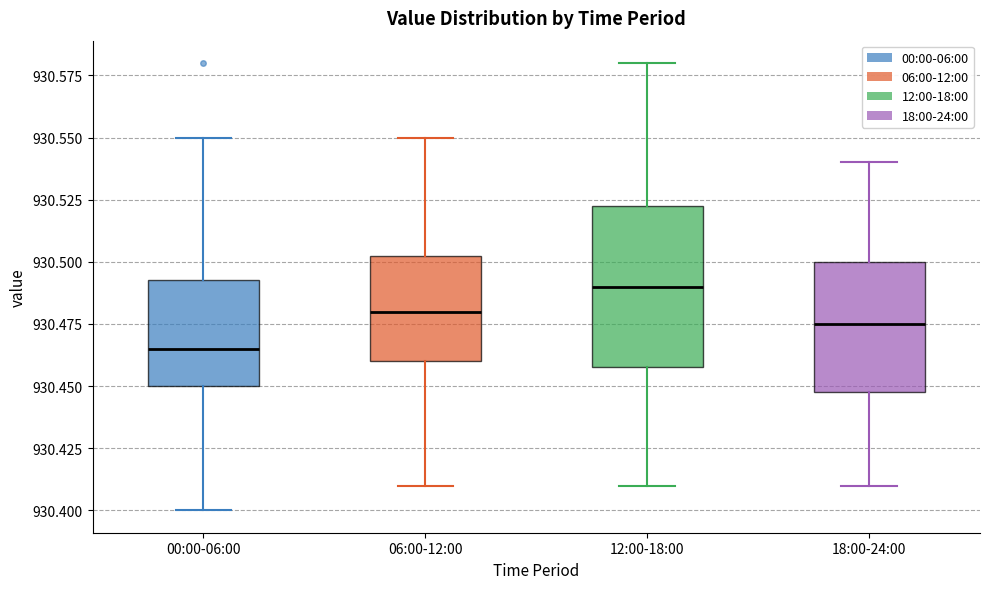

Reading left to right, transcribe this box plot: for each box, give where its median line is, the range the box spans, and where its two whiskers end, as read against the y-axis. The values are not printed on the chart, so give them approximately, as read against the axis.

00:00-06:00: median 930.465, box 930.450 to 930.495, whiskers 930.400 to 930.550
06:00-12:00: median 930.480, box 930.460 to 930.505, whiskers 930.410 to 930.550
12:00-18:00: median 930.490, box 930.460 to 930.525, whiskers 930.410 to 930.580
18:00-24:00: median 930.475, box 930.450 to 930.500, whiskers 930.410 to 930.540